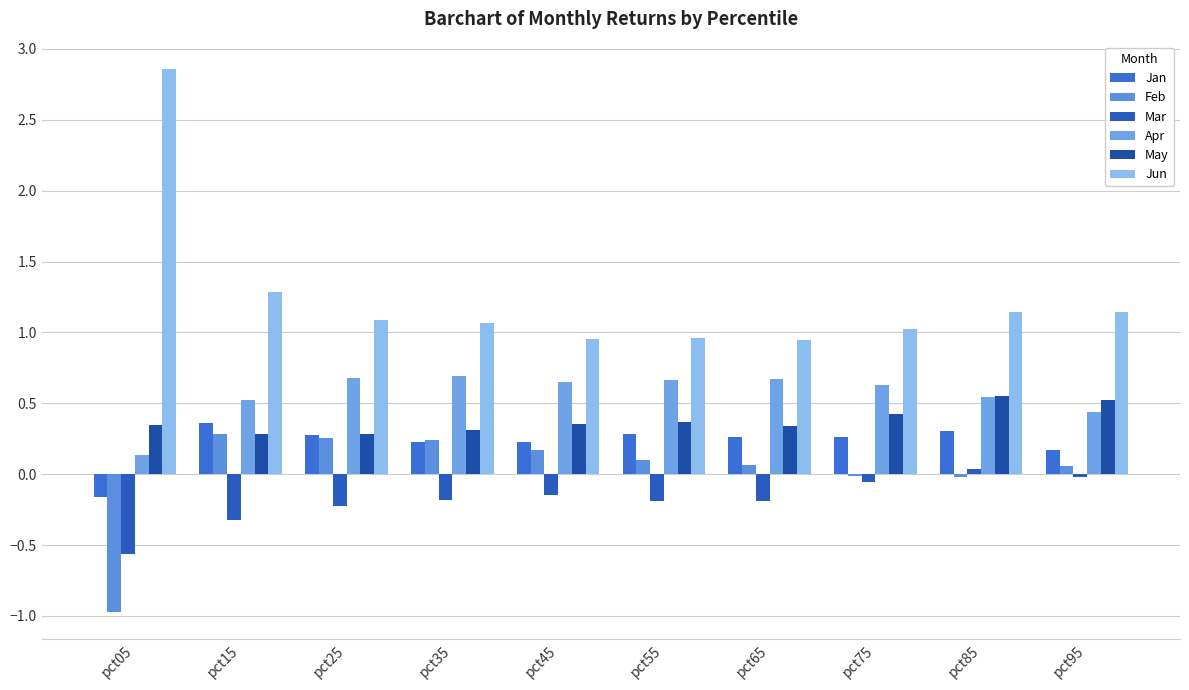

Reading right to left, extract all data points from this chart.

Jan: 0.2	0.3	0.3	0.3	0.3	0.2	0.2	0.3	0.4	-0.2
Feb: 0.1	-0.0	-0.0	0.1	0.1	0.2	0.2	0.3	0.3	-1.0
Mar: -0.0	0.0	-0.1	-0.2	-0.2	-0.1	-0.2	-0.2	-0.3	-0.6
Apr: 0.4	0.5	0.6	0.7	0.7	0.6	0.7	0.7	0.5	0.1
May: 0.5	0.6	0.4	0.3	0.4	0.4	0.3	0.3	0.3	0.3
Jun: 1.1	1.1	1.0	0.9	1.0	1.0	1.1	1.1	1.3	2.9